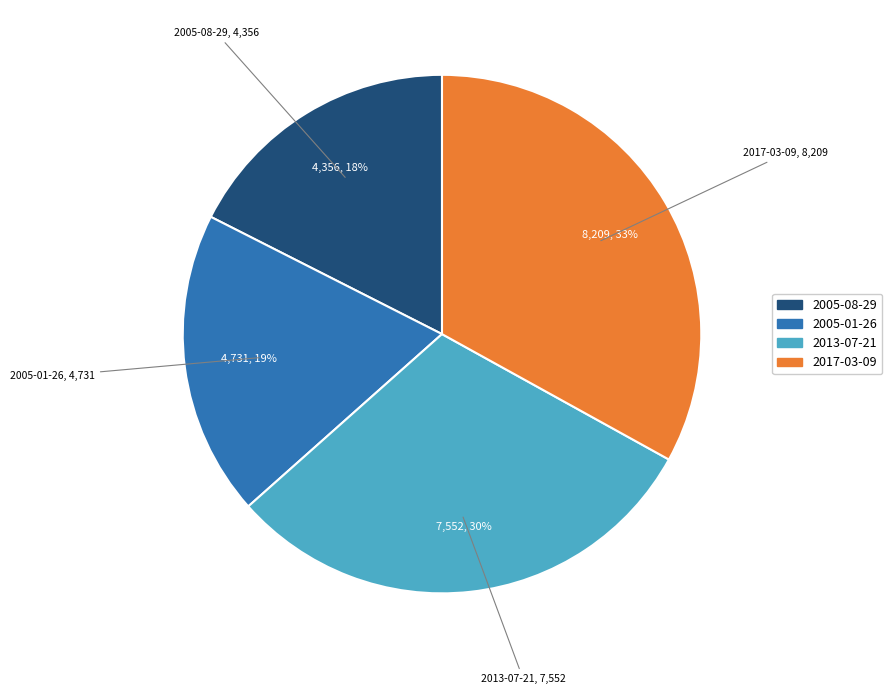

Is it true that 2017-03-09 is 39% of the pie?

False